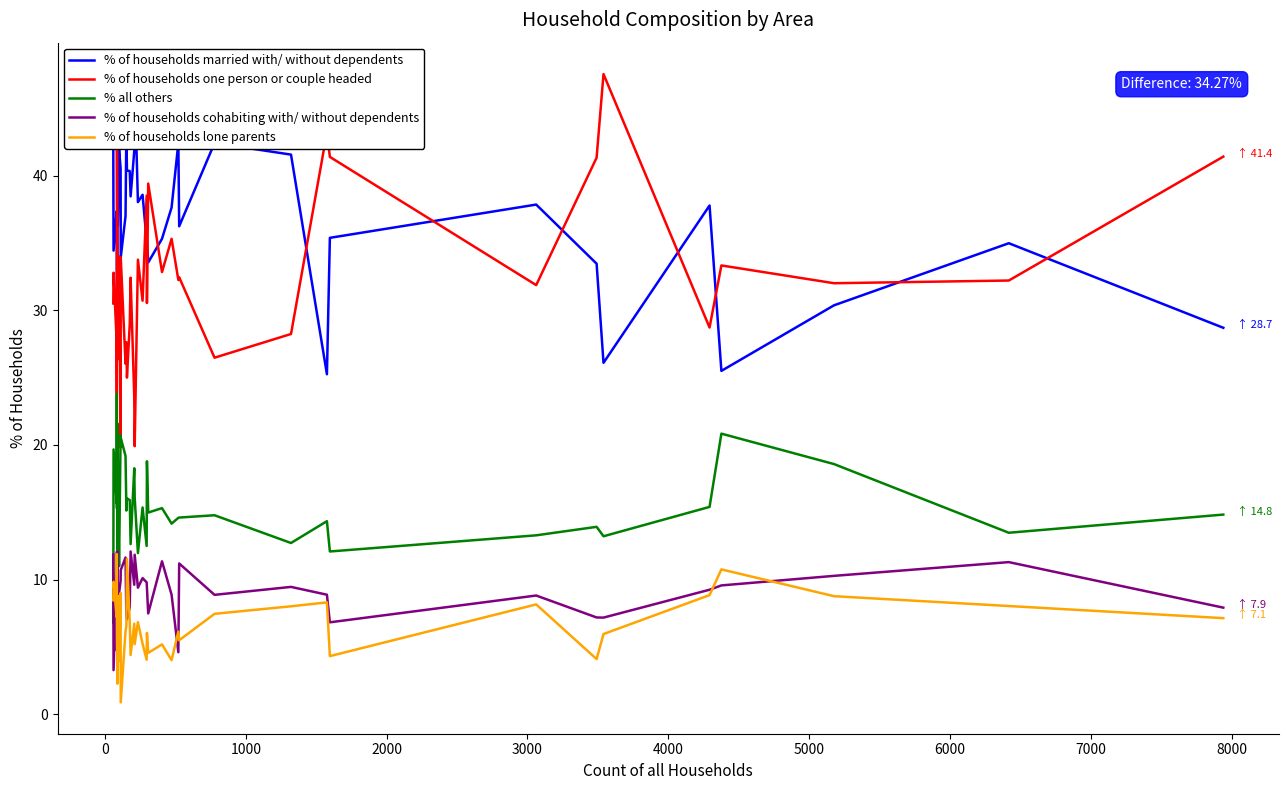

At how many categories does at least one series exceed 24?

40